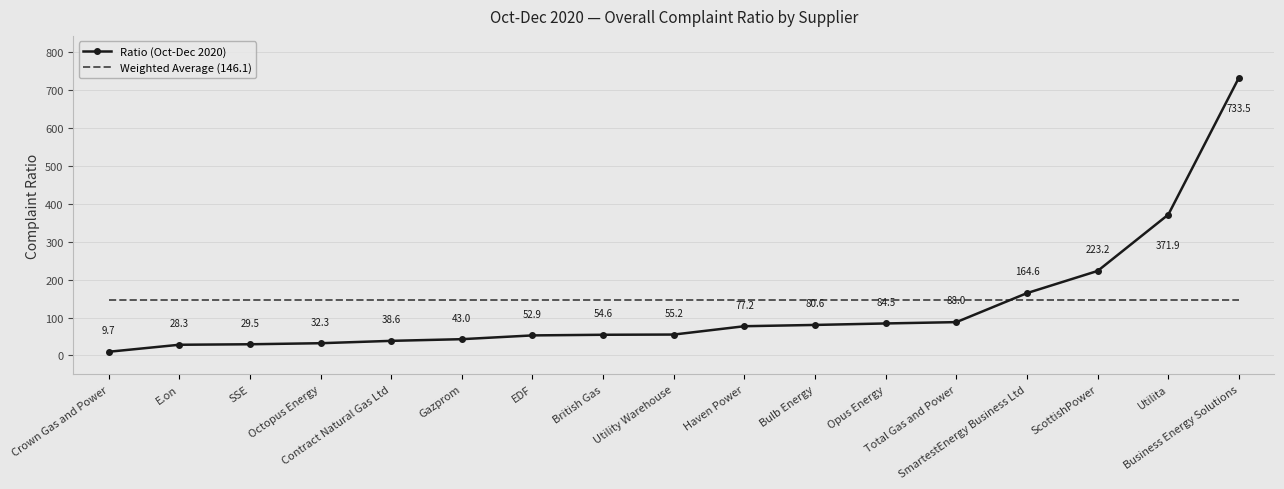

What is the difference between the maximum and minimum values in the Ratio (Oct-Dec 2020) series?

723.8